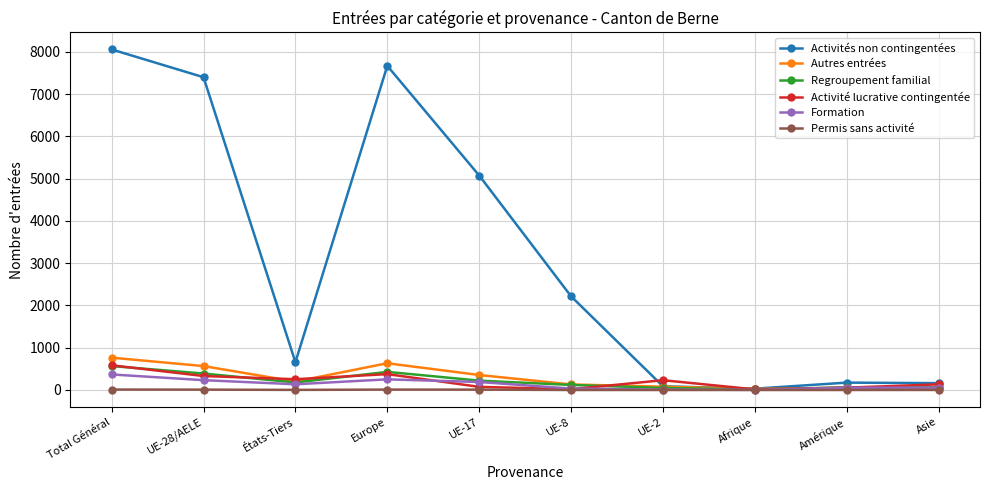

Which category has the highest value across all series?

Total Général